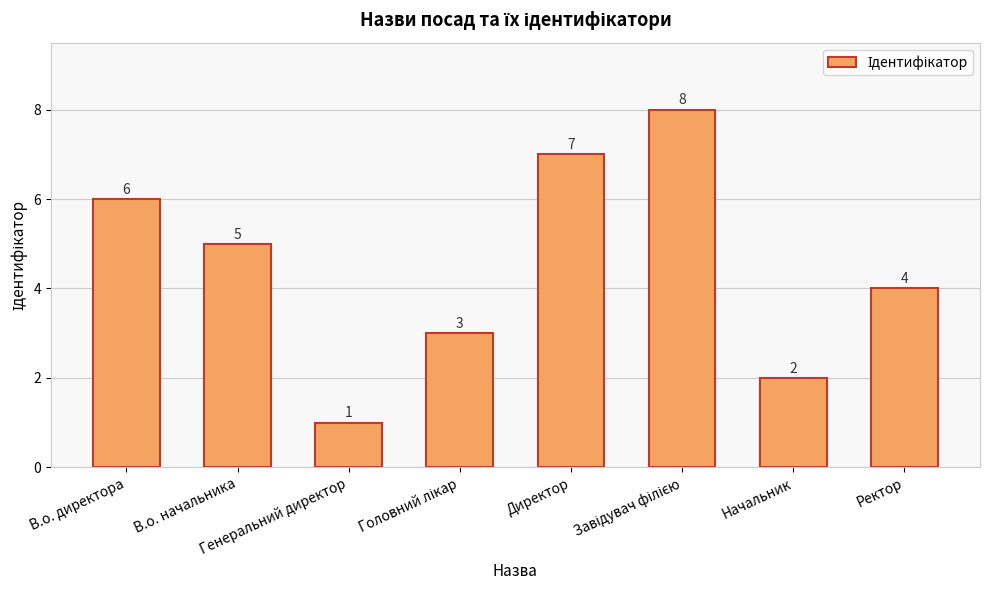

How many values are between 3 and 7?

5